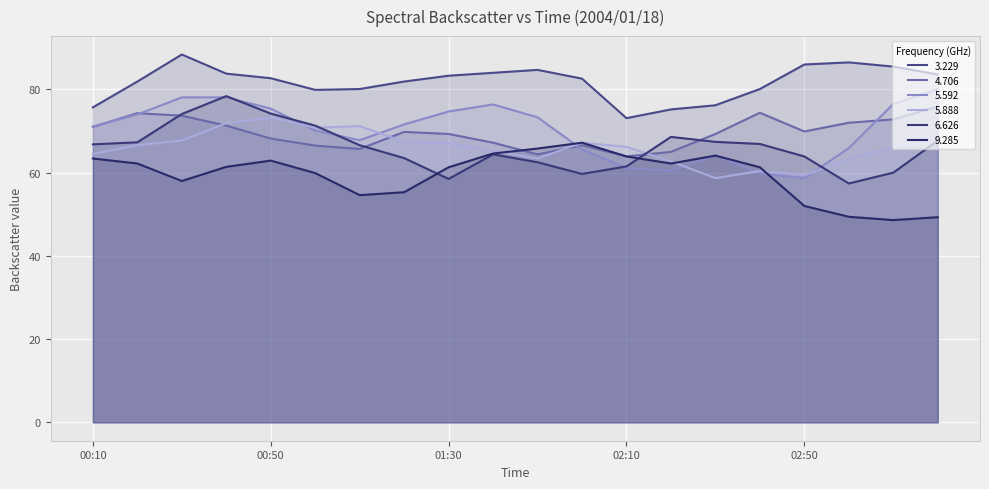

Where is 5.888 nearest to the value 65?

2004/01/18 01:40